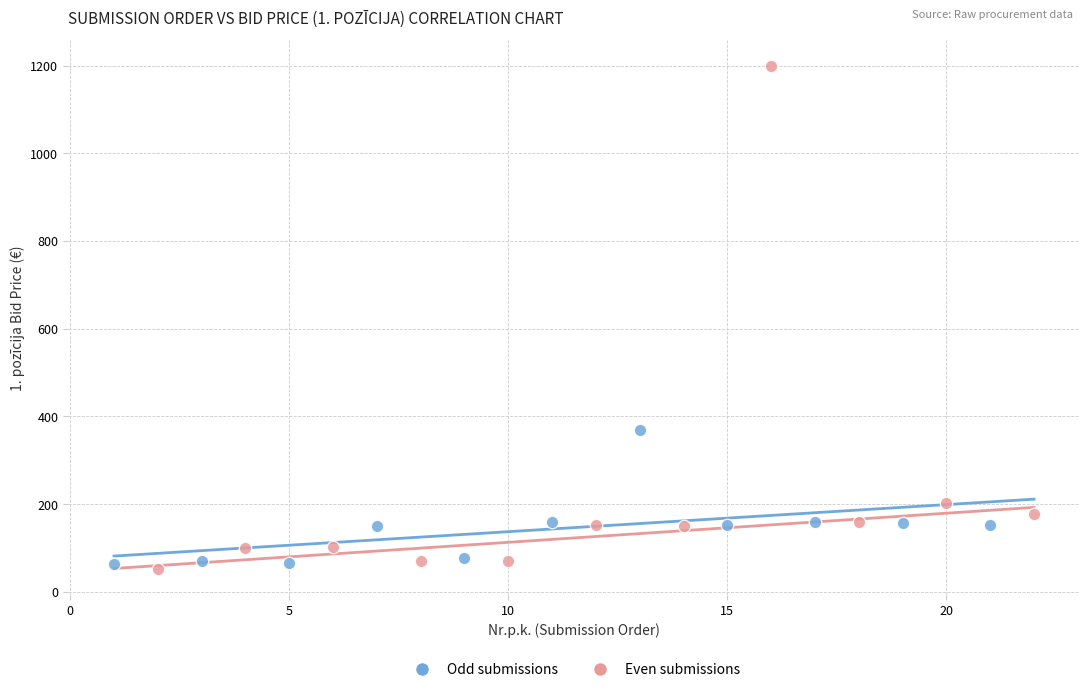

Which series has the widest spread of Y values?

Even submissions